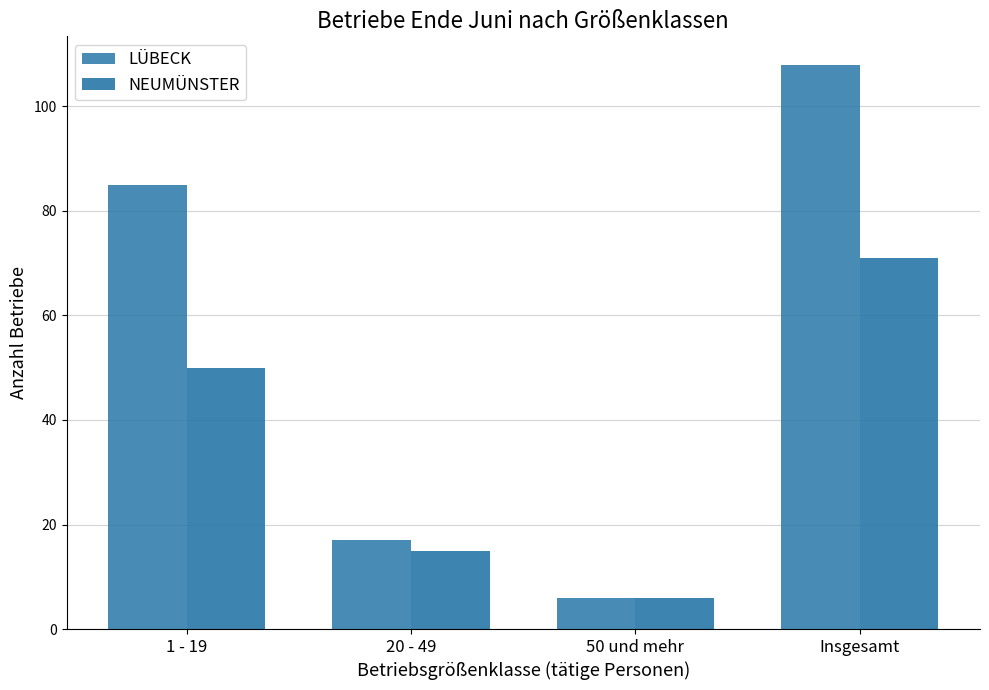

What is the sum of all LÜBECK values?

216